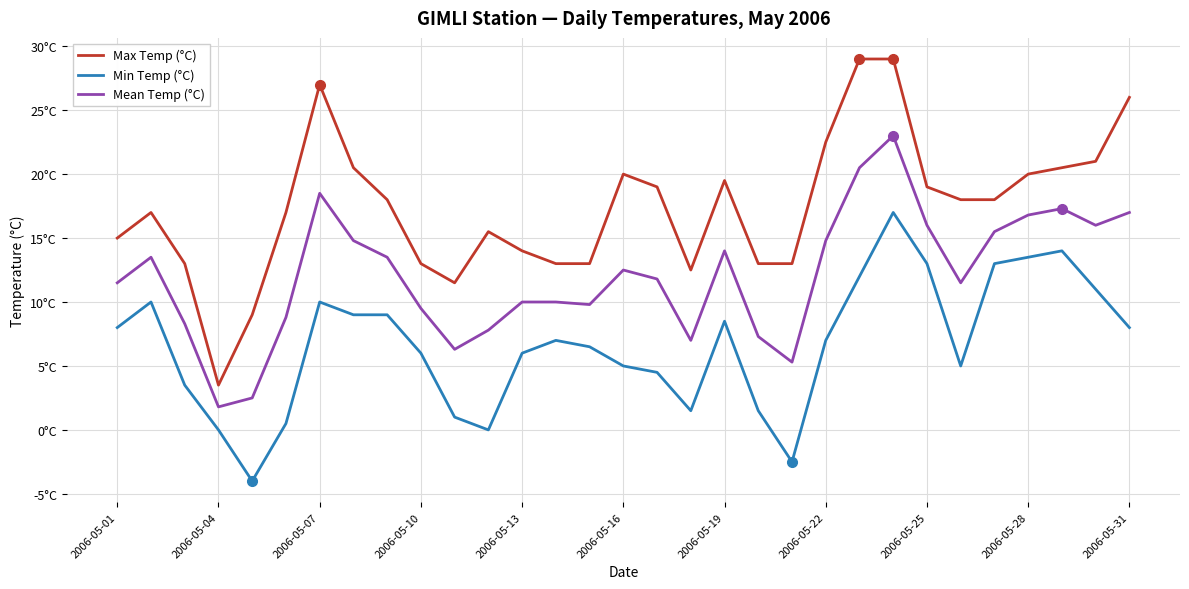

Rank the series by their maximum value, from highest to lowest.

Max Temp (°C), Mean Temp (°C), Min Temp (°C)